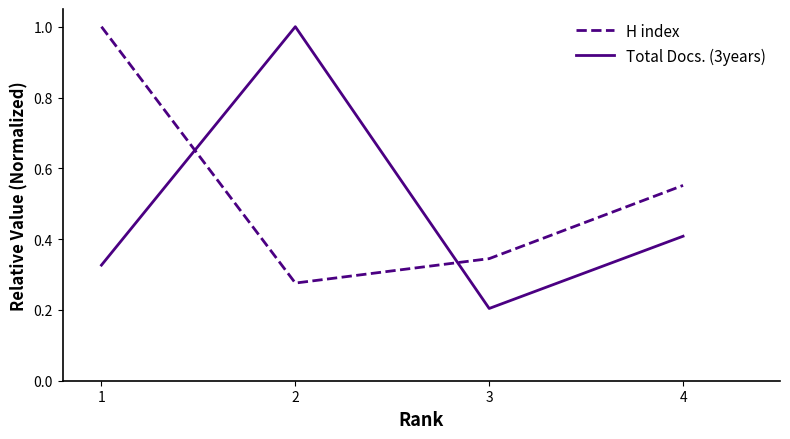

In Total Docs. (3years), how many points are higher than both neighbors (excluding endpoints)?

1